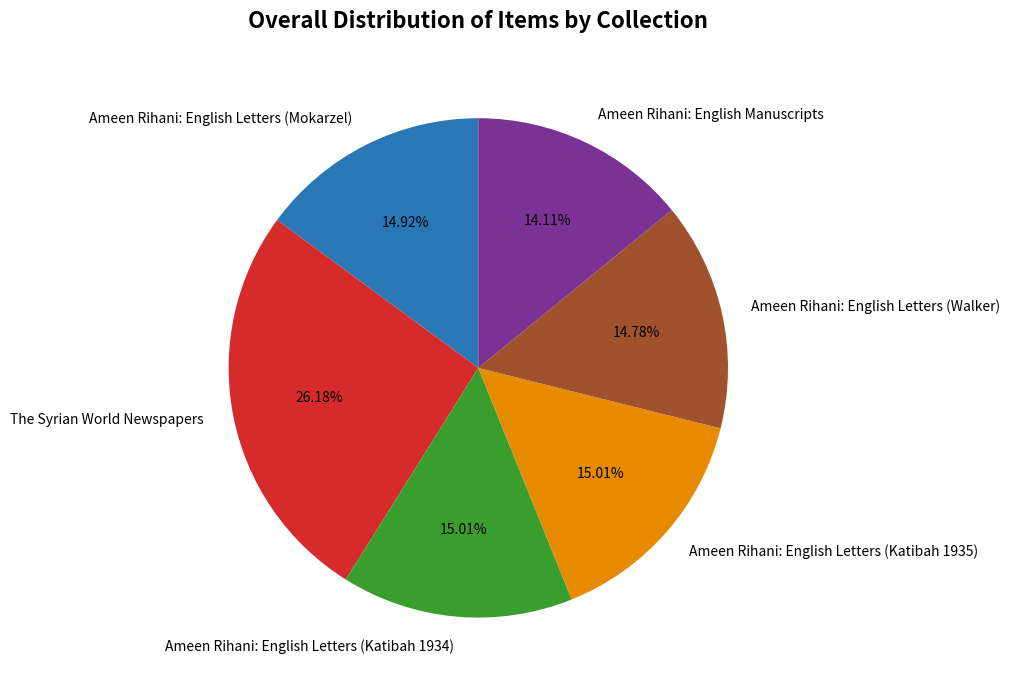

Which category has the biggest portion of the pie?

The Syrian World Newspapers